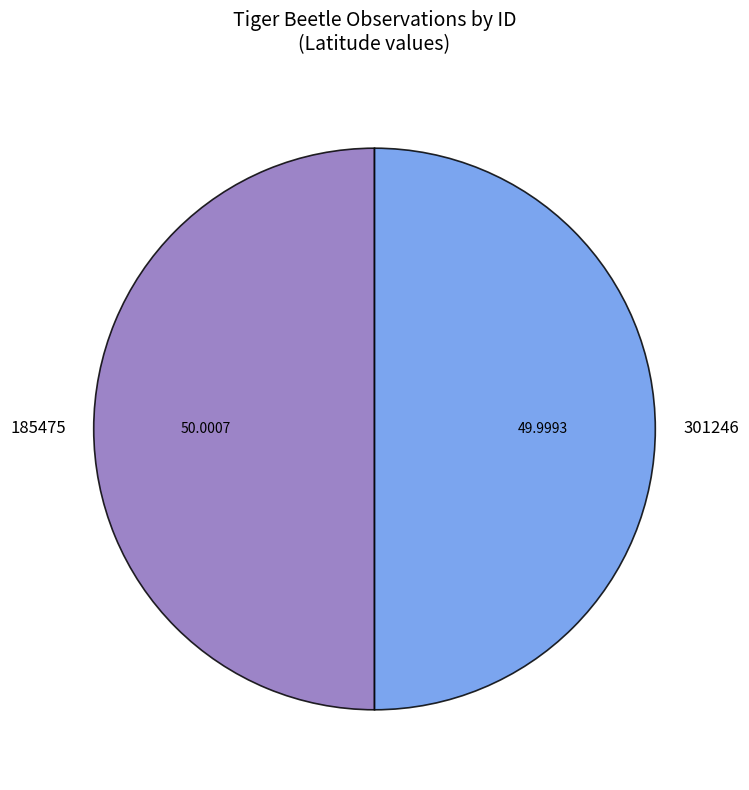

True or false: 185475 accounts for 50% of the total.

True